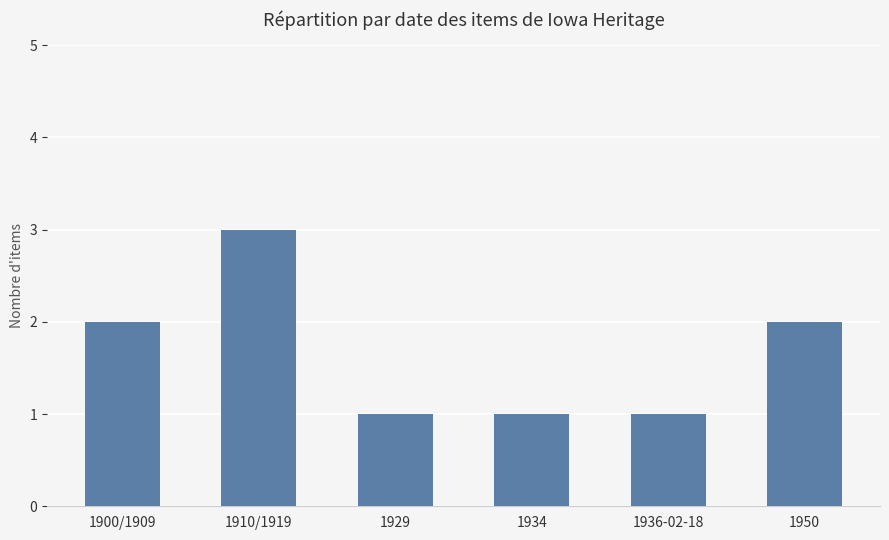

What is the maximum value shown in the chart?

3